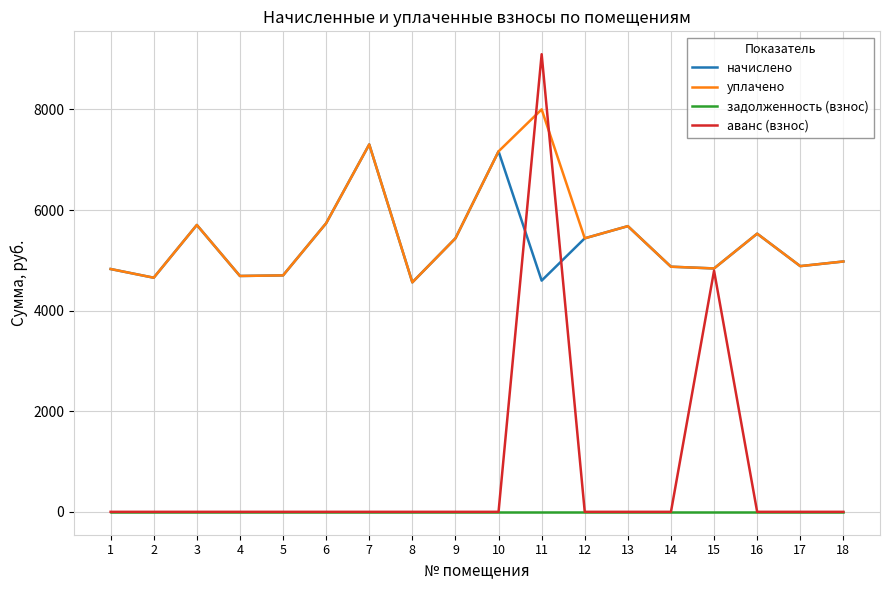

What is the maximum value for аванс (взнос)?

9096.9